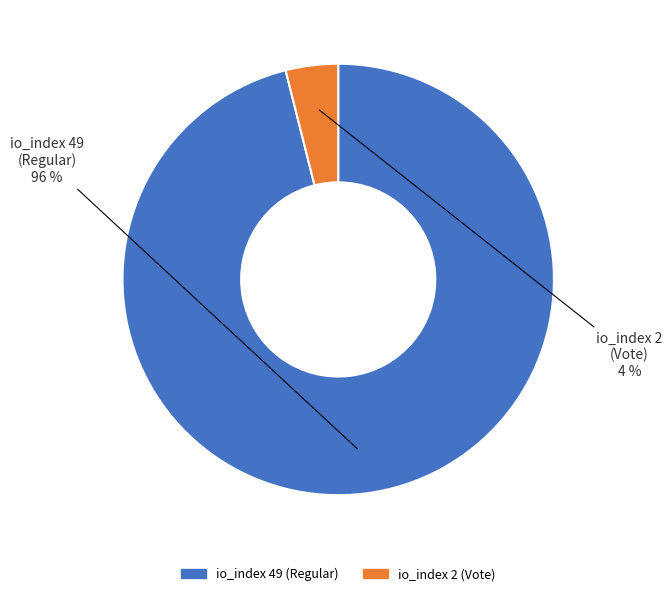

Is it true that io_index 49 (Regular) is 96% of the pie?

True